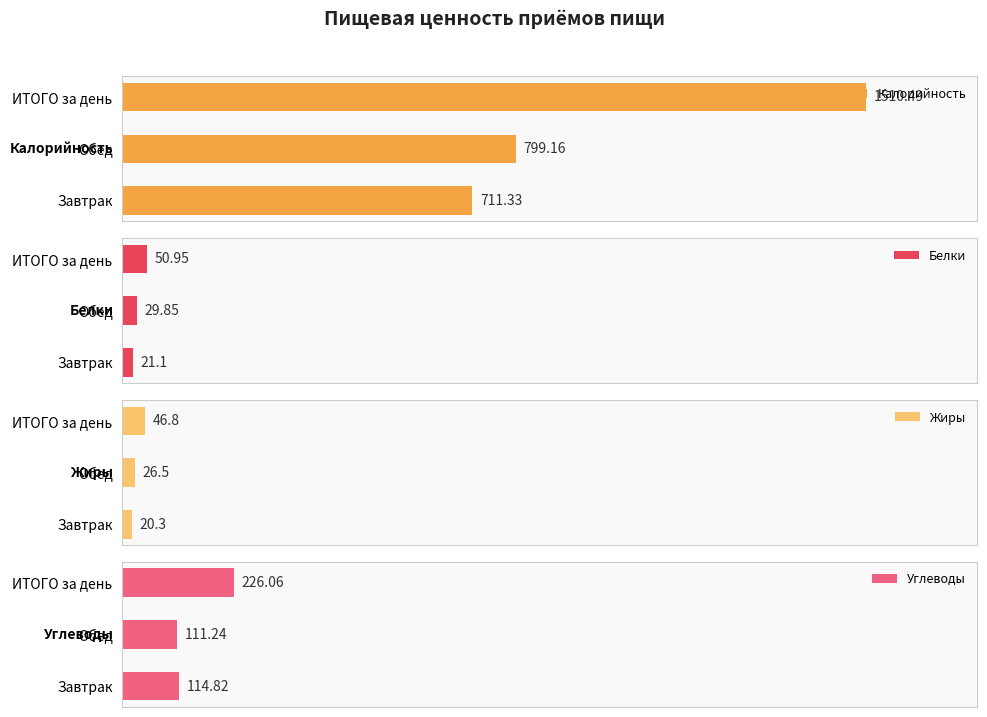

At which label is Белки closest to 36?

Обед